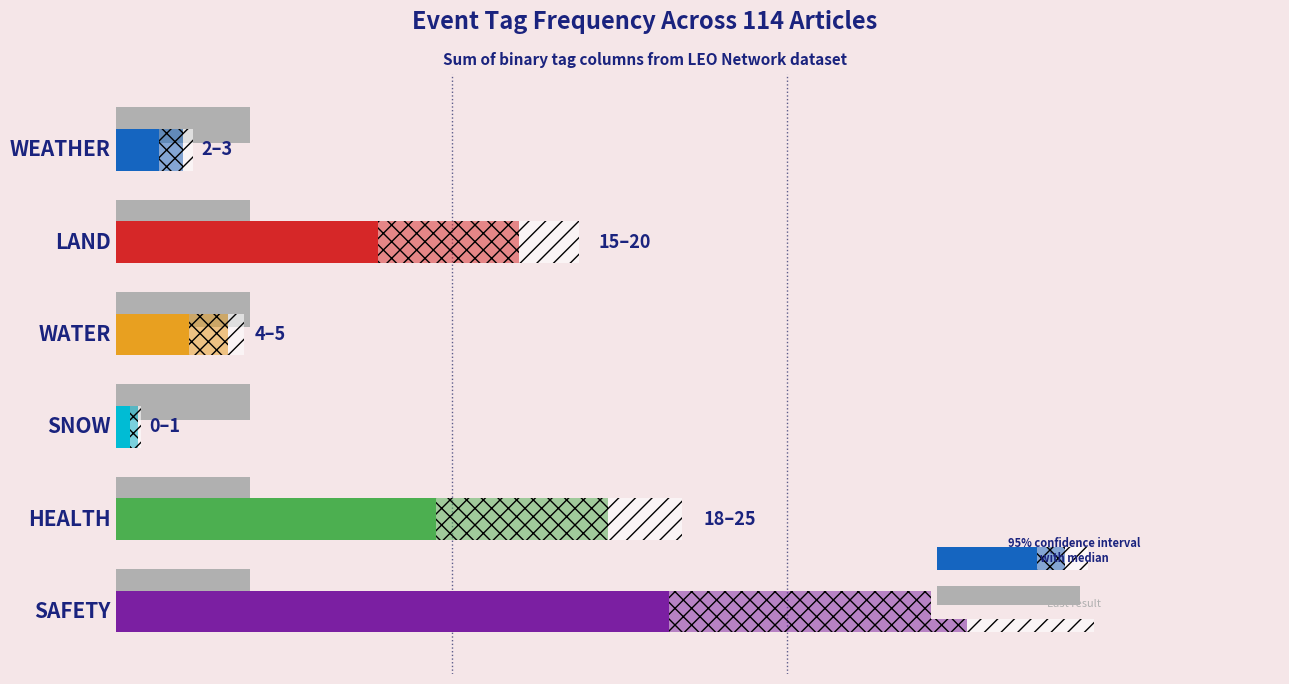

The SNOW series shows 0 at SAFETY=1 Articles. True or false?

True